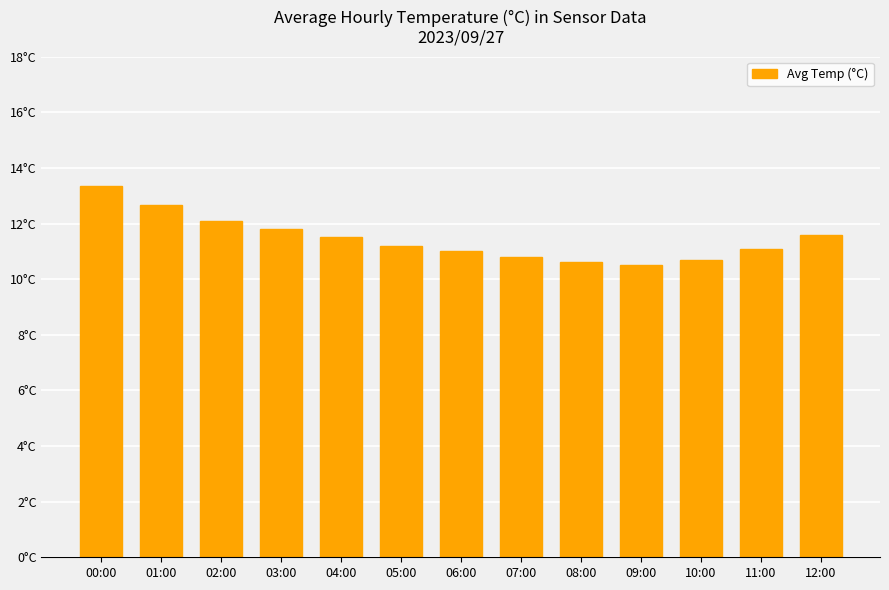

Reading left to right, extract all data points from this chart.

00:00=13.4	01:00=12.7	02:00=12.1	03:00=11.8	04:00=11.5	05:00=11.2	06:00=11.0	07:00=10.8	08:00=10.6	09:00=10.5	10:00=10.7	11:00=11.1	12:00=11.6